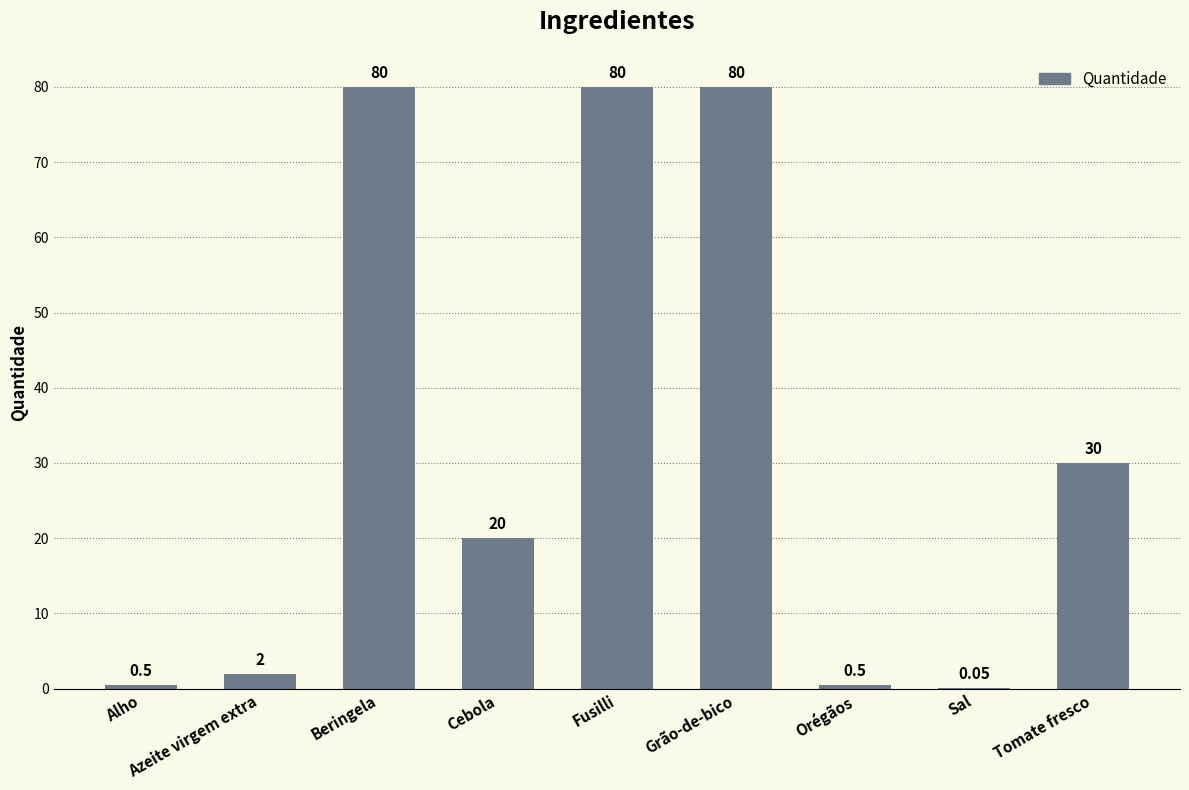

Which has a higher value, Beringela or Cebola?

Beringela